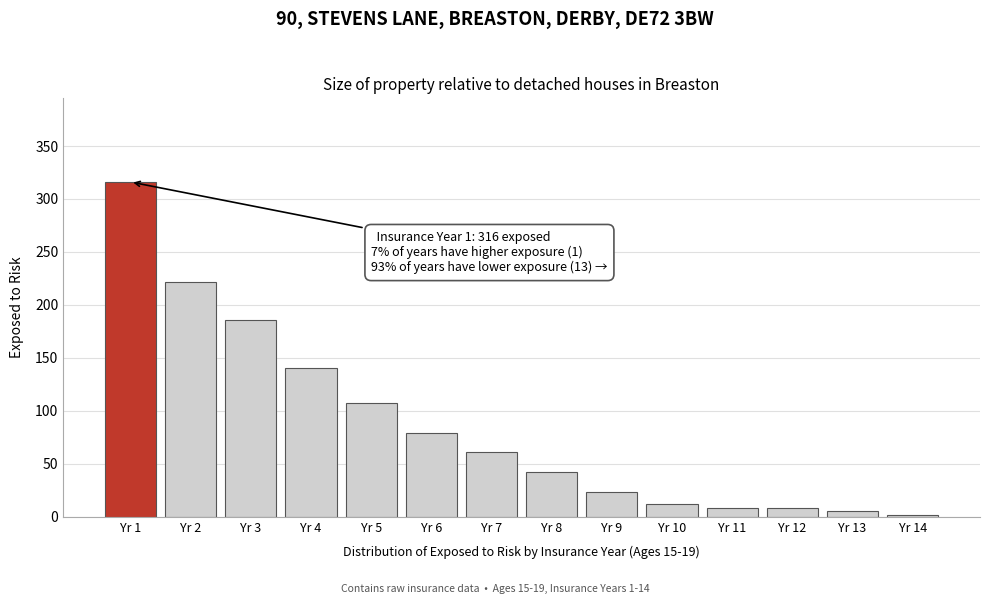

Reading left to right, list all the values displayed in this chart.

Yr 1=316	Yr 2=222	Yr 3=186	Yr 4=140	Yr 5=107	Yr 6=79	Yr 7=61	Yr 8=42	Yr 9=23	Yr 10=12	Yr 11=8	Yr 12=8	Yr 13=5	Yr 14=2